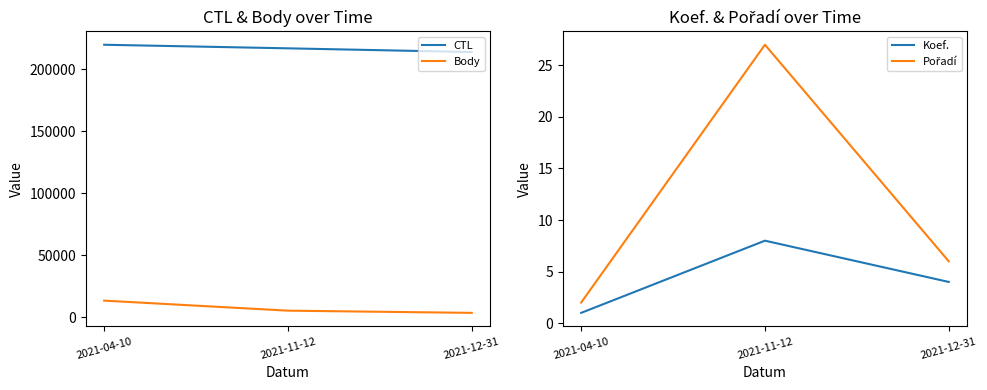

What is the greatest value displayed?

219909